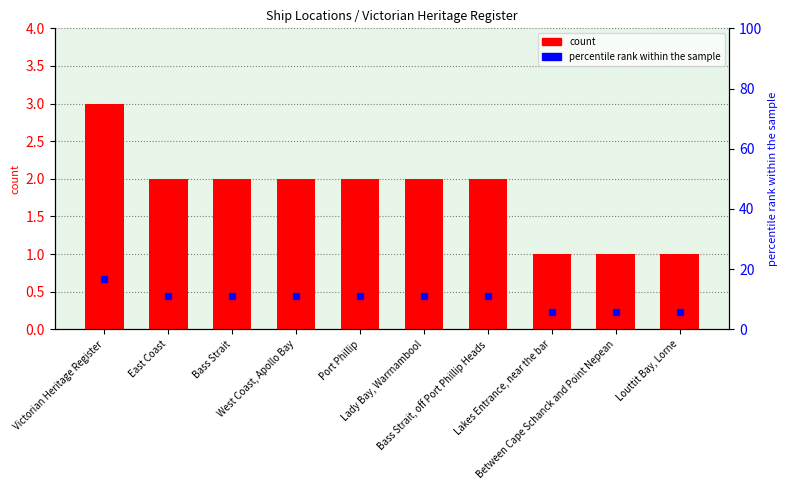

Is it true that count equals 3.0 at Victorian Heritage Register?

True